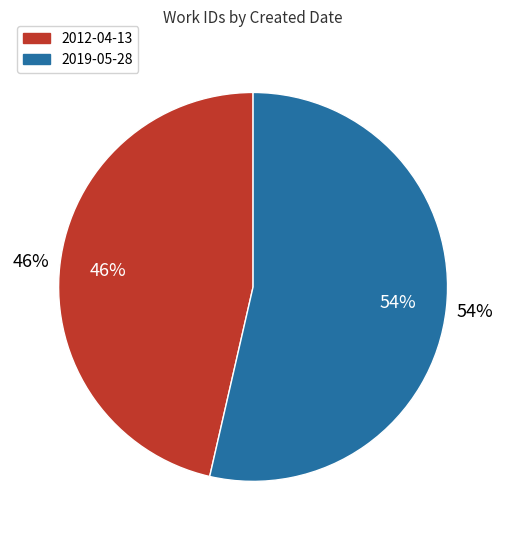

To the nearest percent, what portion does 2012-04-13 represent?

46%